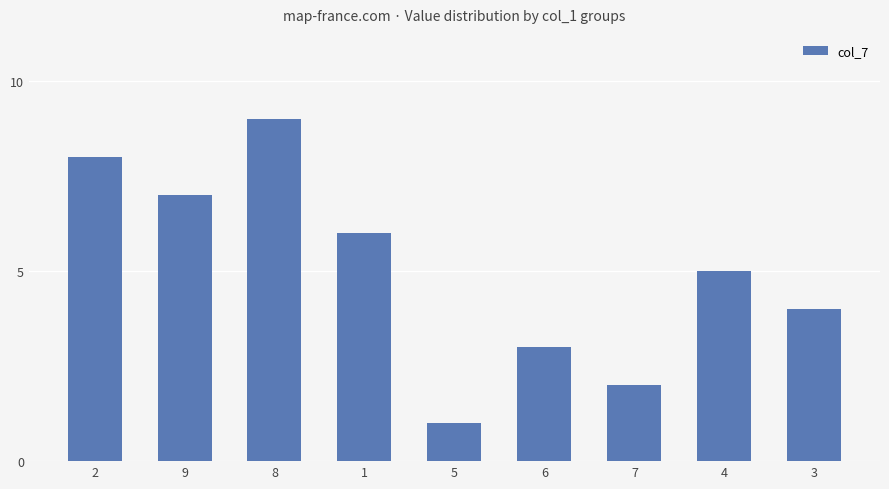

List the labels in order of value, largest first.

8, 2, 9, 1, 4, 3, 6, 7, 5